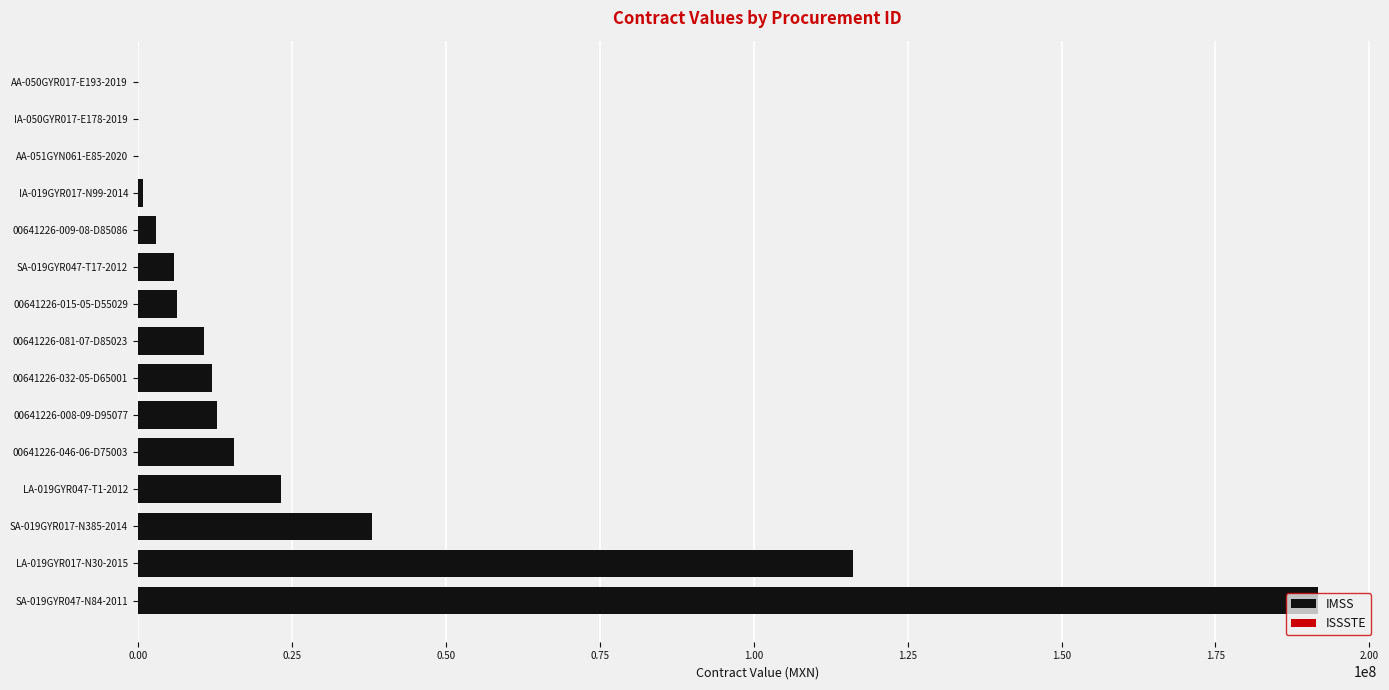

Rank the series by their average value, from highest to lowest.

IMSS, ISSSTE